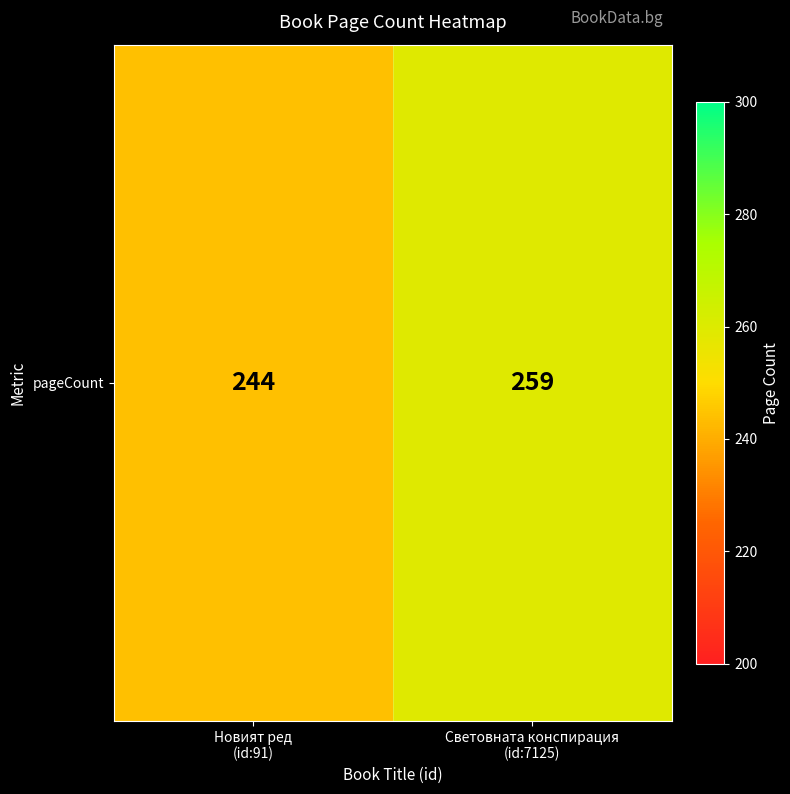

What is the change in value from Новият ред
(id:91) to Световната конспирация
(id:7125)?

+15